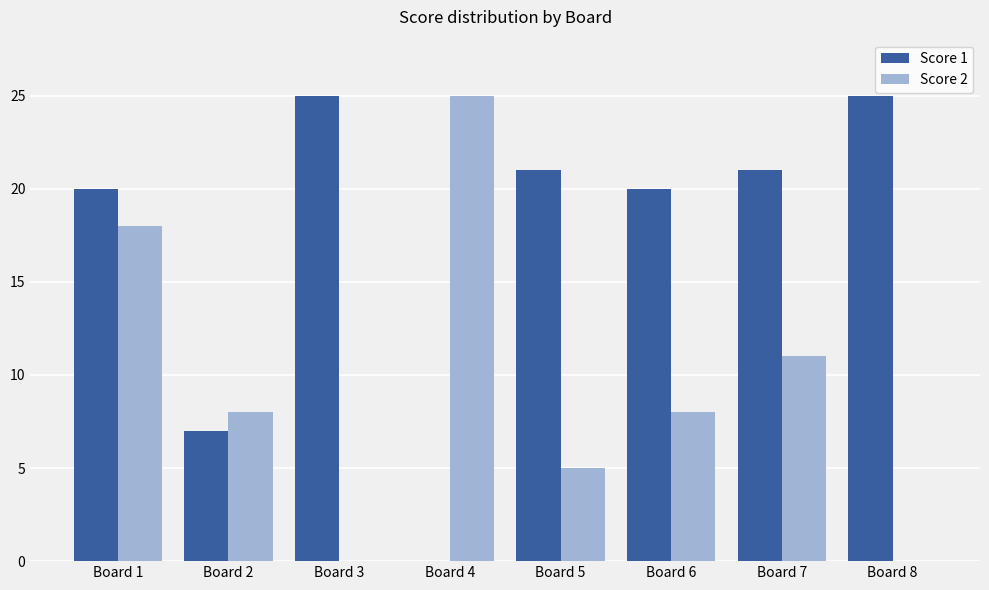

At which label is Score 1 closest to 12?

Board 2